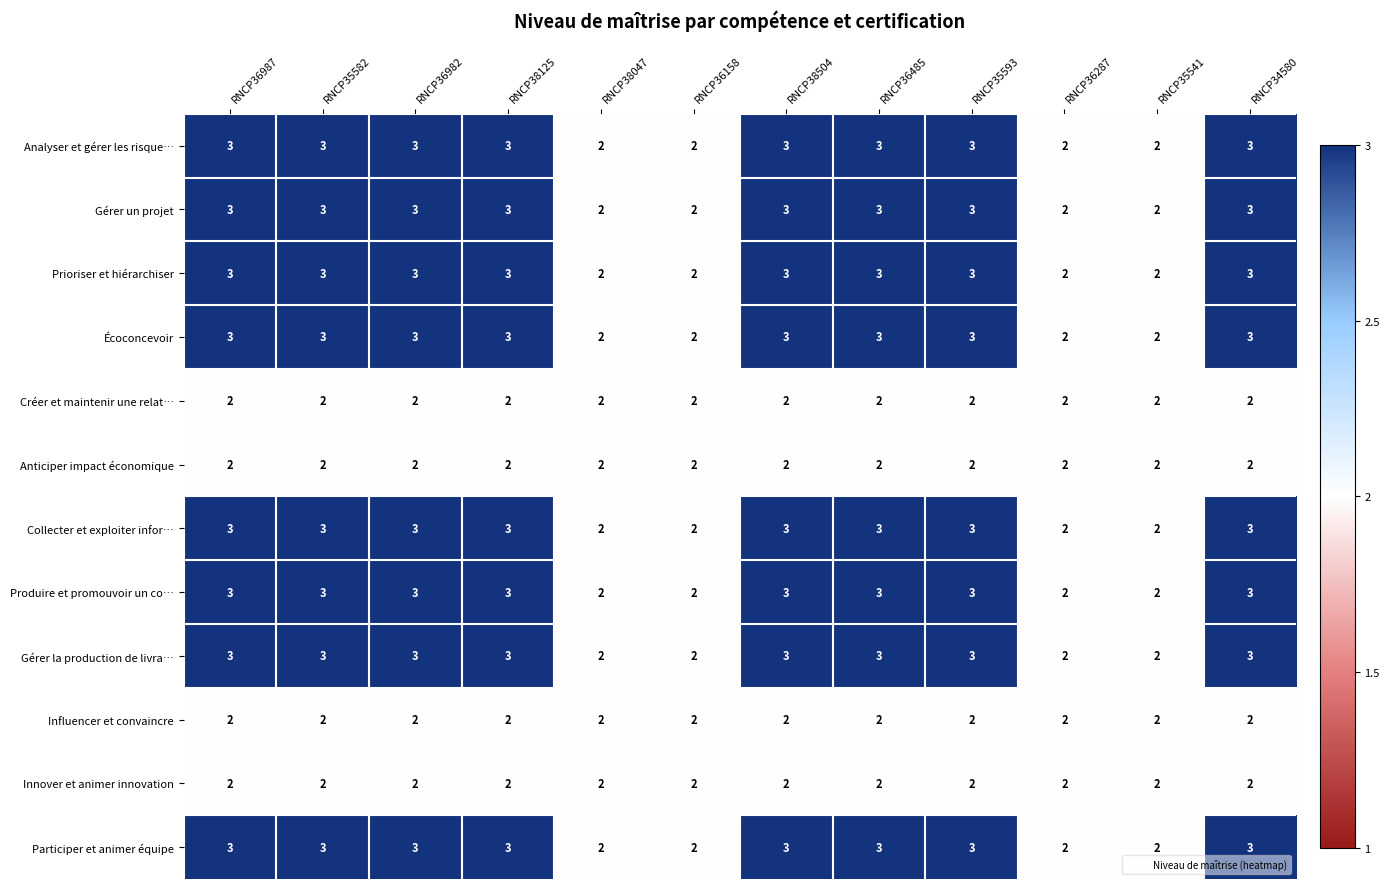

Is the value of Participer et animer équipe at RNCP38504 greater than the value of Innover et animer innovation at RNCP35593?

Yes